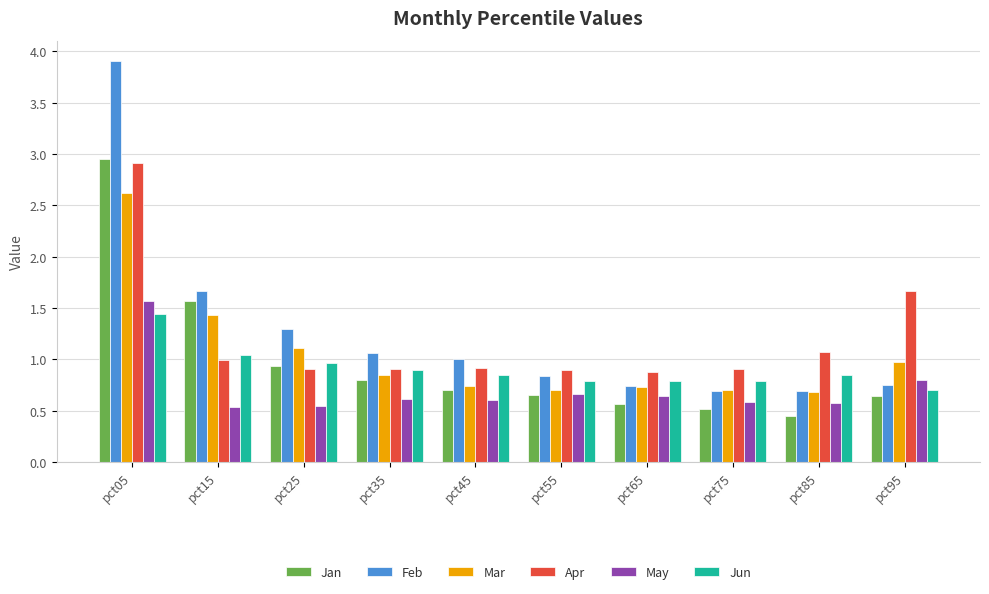

Which series changed the most between pct75 and pct85?

Apr